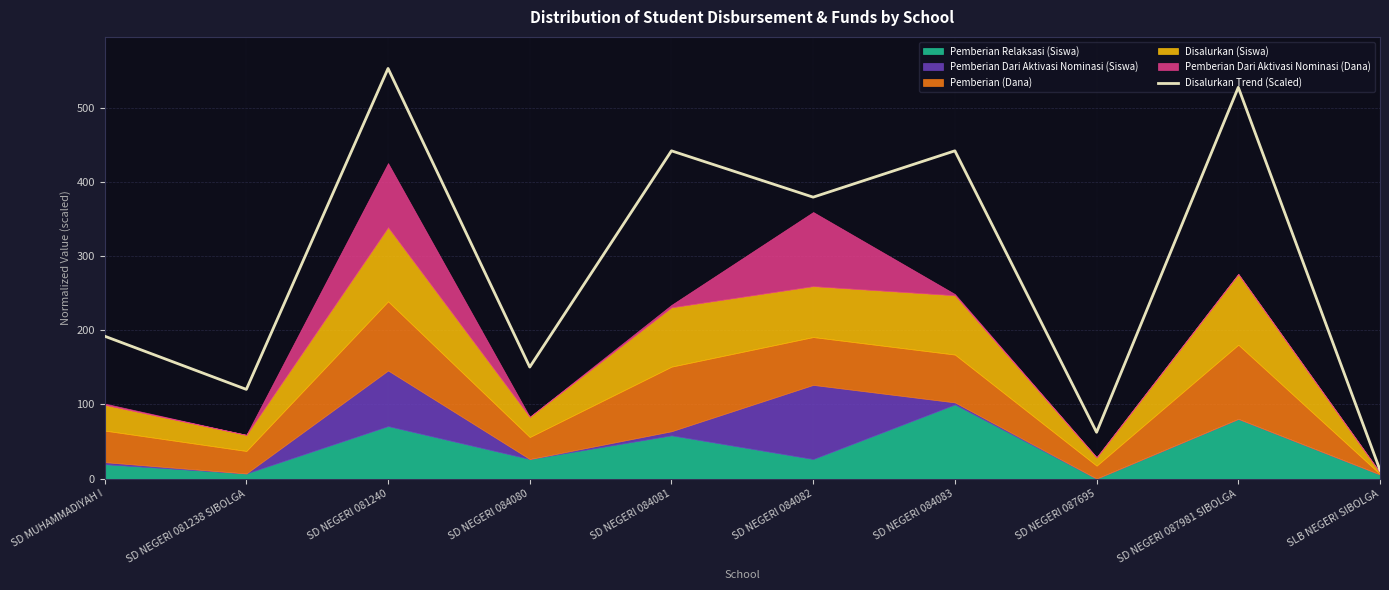

List the labels in order of value, smallest first.

SLB NEGERI SIBOLGA, SD NEGERI 087695, SD NEGERI 081238 SIBOLGA, SD NEGERI 084080, SD MUHAMMADIYAH I, SD NEGERI 084082, SD NEGERI 084081, SD NEGERI 084083, SD NEGERI 087981 SIBOLGA, SD NEGERI 081240